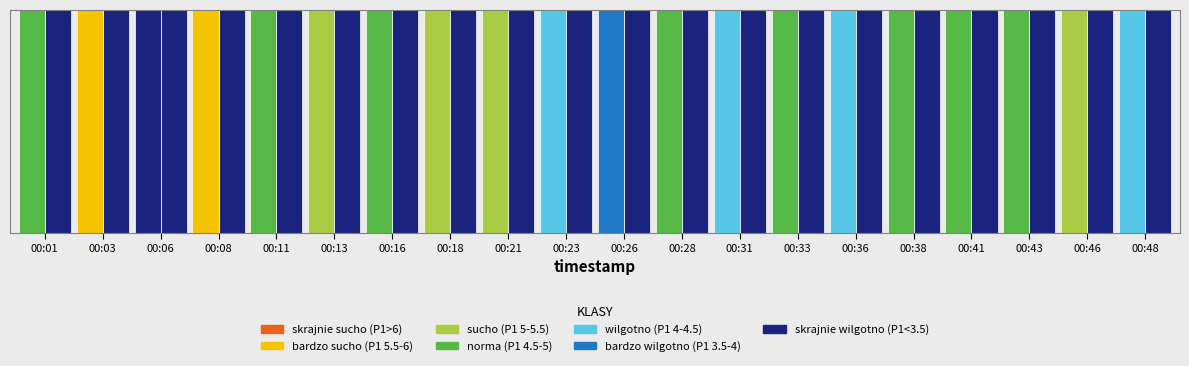

What is the minimum value shown in the chart?

2.2